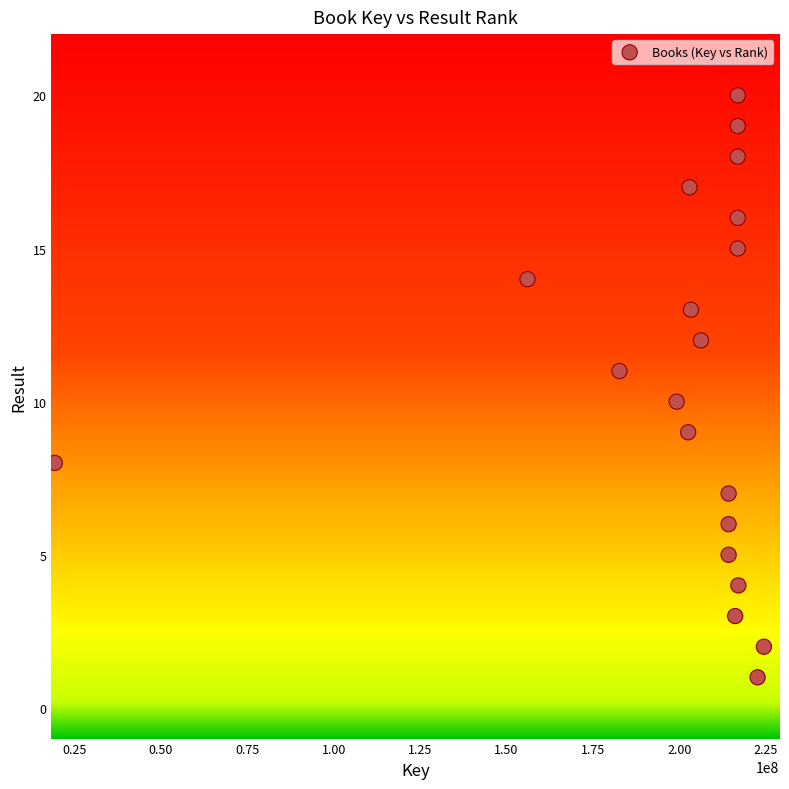

What is the range of Y values (max minus min)?

19